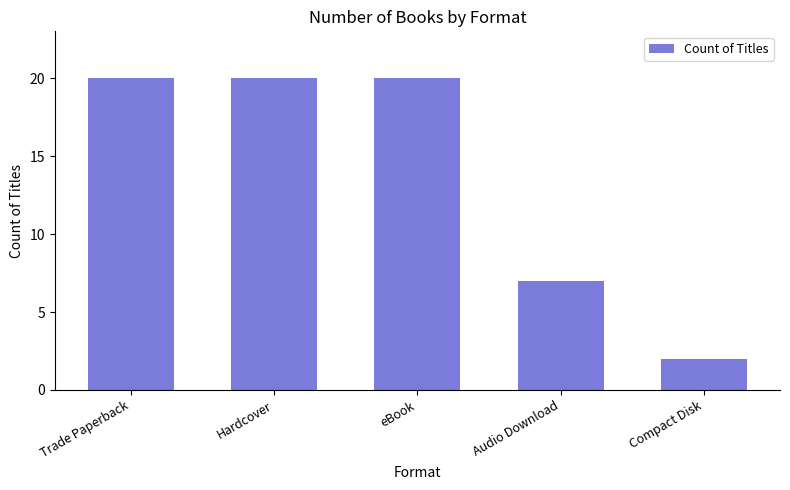

Reading left to right, extract all data points from this chart.

Trade Paperback=20	Hardcover=20	eBook=20	Audio Download=7	Compact Disk=2